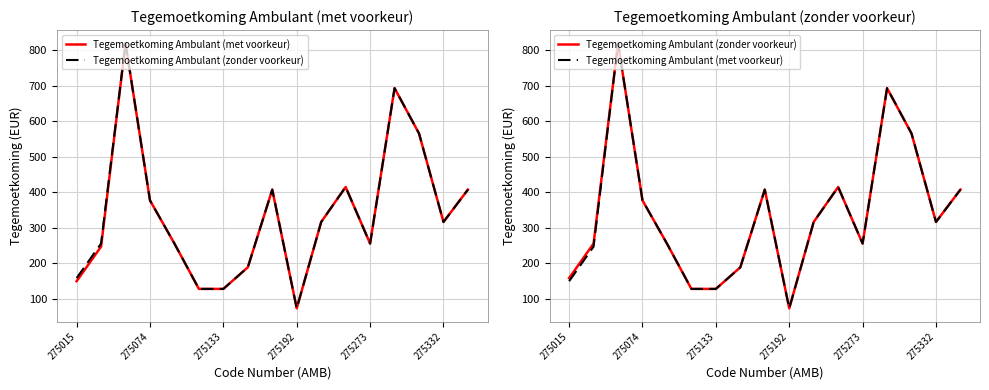

At how many categories does at least one series exceed 172?

13